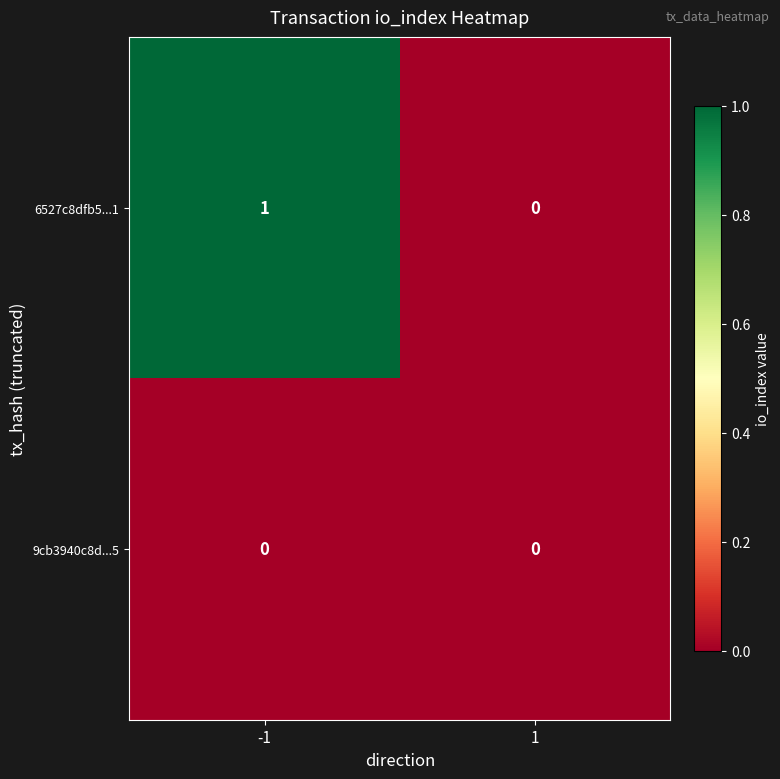

Which series has the largest total across all categories?

6527c8dfb5...1